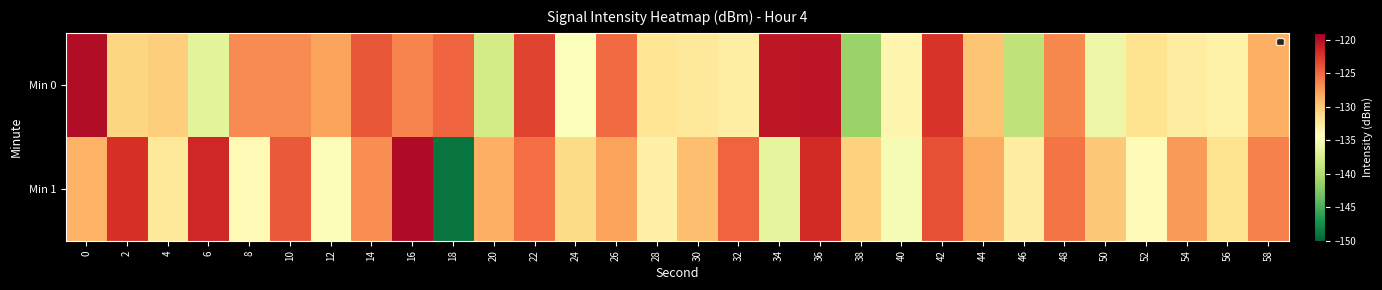

Reading left to right, what are all the values shown in this chart?

Min 0: 0=-119.9	2=-130.8	4=-130.3	6=-136.6	8=-126.7	10=-126.7	12=-127.9	14=-124.2	16=-126.3	18=-124.8	20=-138.0	22=-123.2	24=-134.7	26=-125.2	28=-132.0	30=-132.3	32=-132.9	34=-120.6	36=-120.5	38=-141.2	40=-133.6	42=-122.3	44=-129.7	46=-139.1	48=-126.5	50=-135.9	52=-131.7	54=-132.8	56=-133.2	58=-128.5
Min 1: 0=-128.6	2=-122.2	4=-132.4	6=-121.6	8=-134.0	10=-124.3	12=-134.8	14=-126.8	16=-119.8	18=-149.1	20=-128.5	22=-125.3	24=-131.2	26=-127.8	28=-133.1	30=-129.4	32=-124.7	34=-136.5	36=-121.9	38=-130.6	40=-135.2	42=-123.8	44=-128.3	46=-132.7	48=-125.6	50=-129.9	52=-134.1	54=-127.4	56=-131.8	58=-126.2